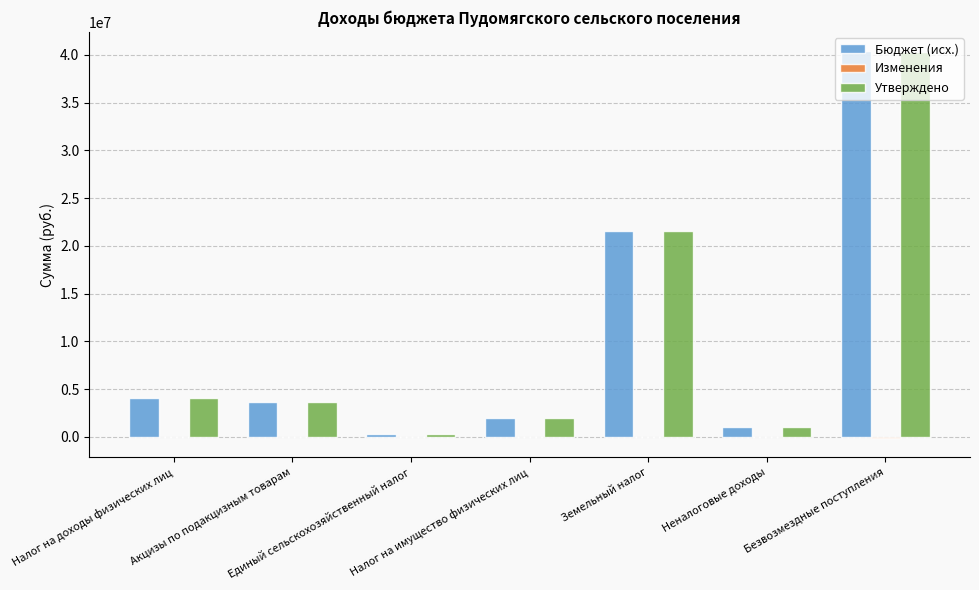

What is the spread (max minus min) of values at Налог на имущество физических лиц?

2025000.0